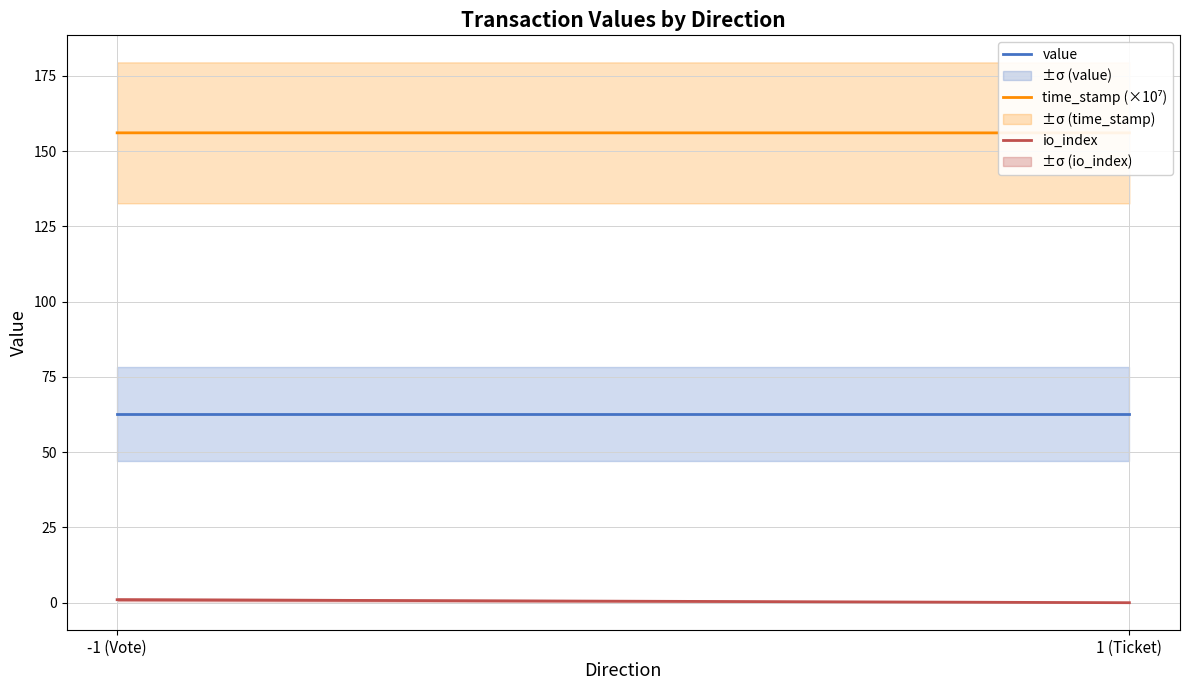

What are all the series names shown in the legend?

value, time_stamp (×10⁷), io_index